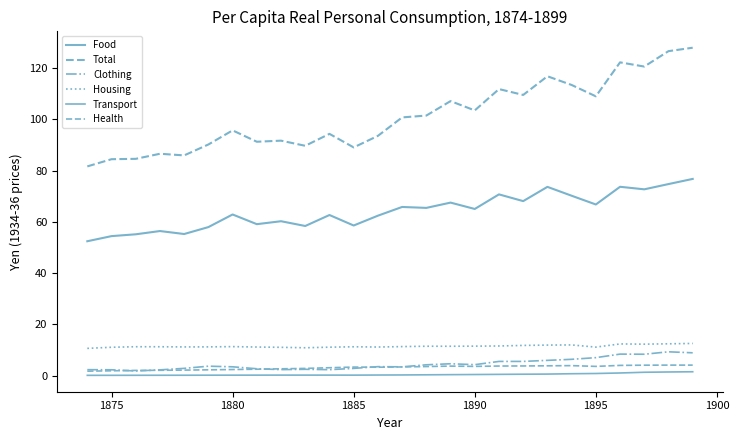

How many lines are shown in the chart?

6